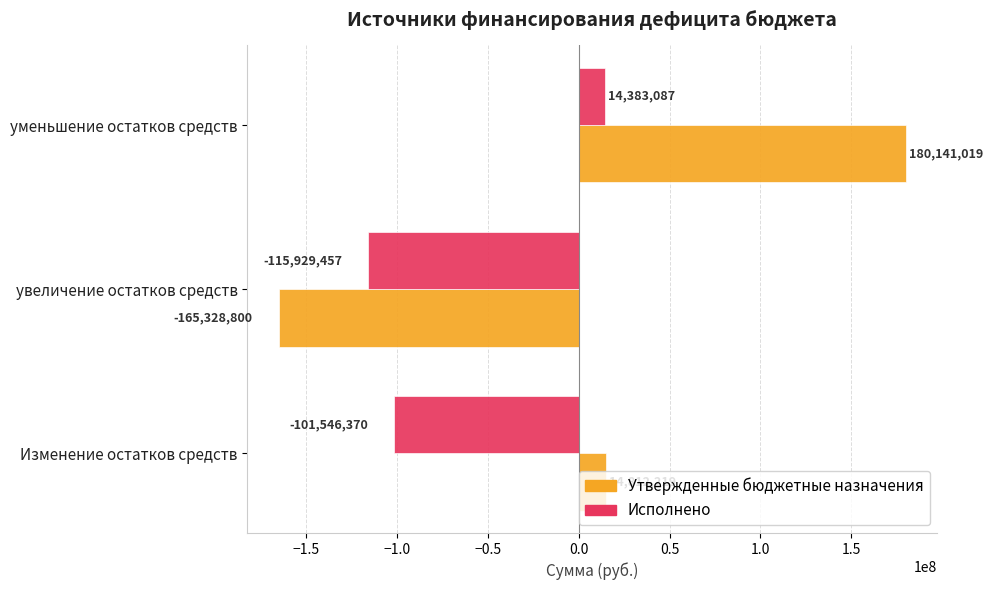

How many data points does each series have?

3